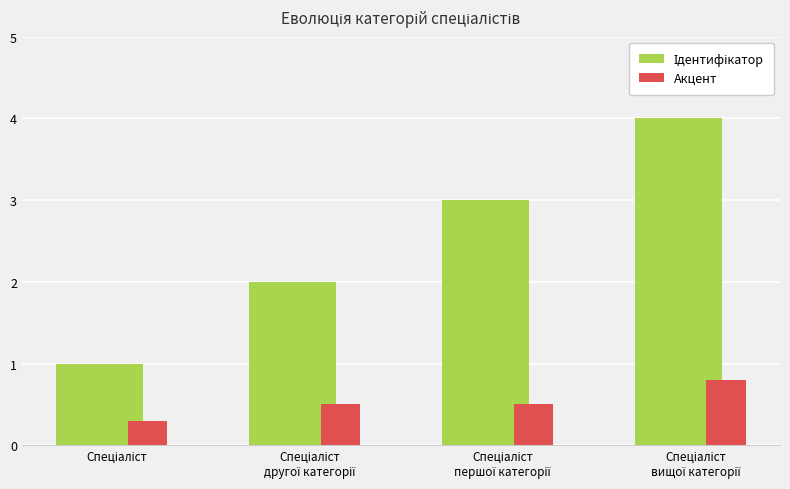

How many series are shown in this chart?

2